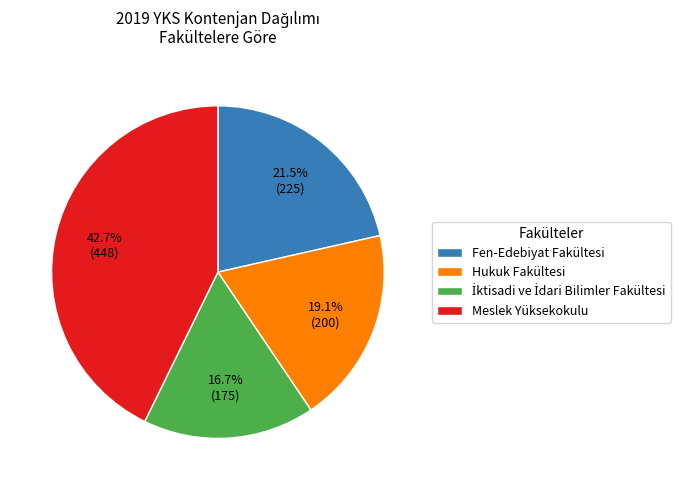

Which has a higher value, Hukuk Fakültesi or Fen-Edebiyat Fakültesi?

Fen-Edebiyat Fakültesi